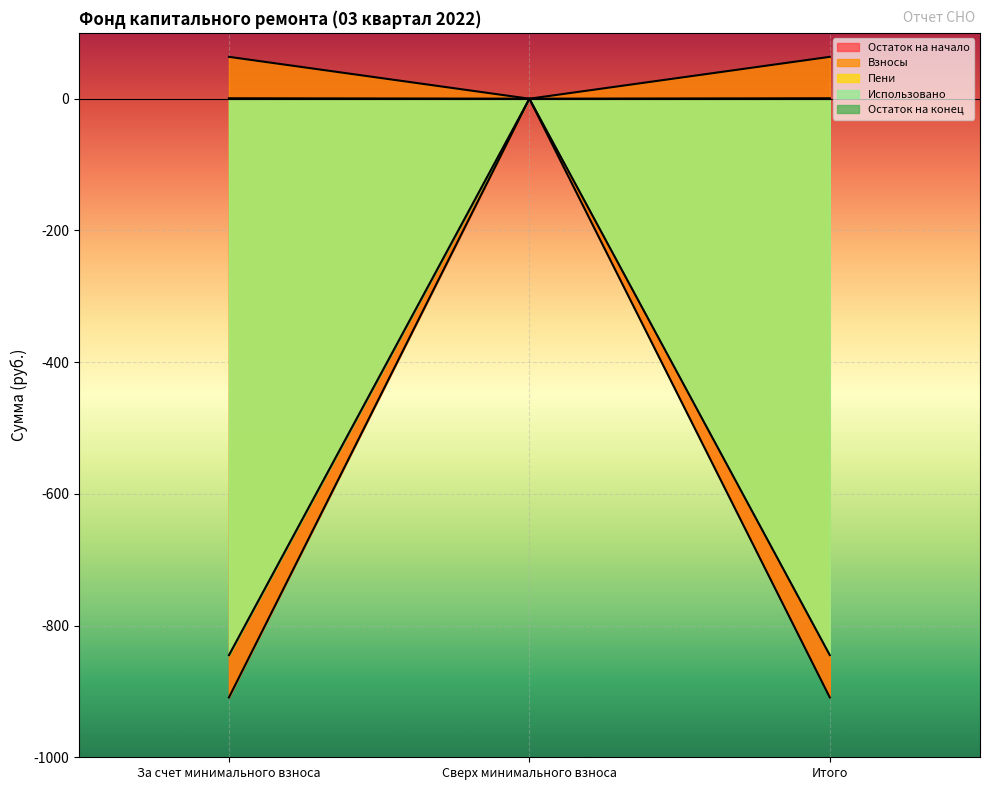

At how many categories does at least one series exceed 22?

2